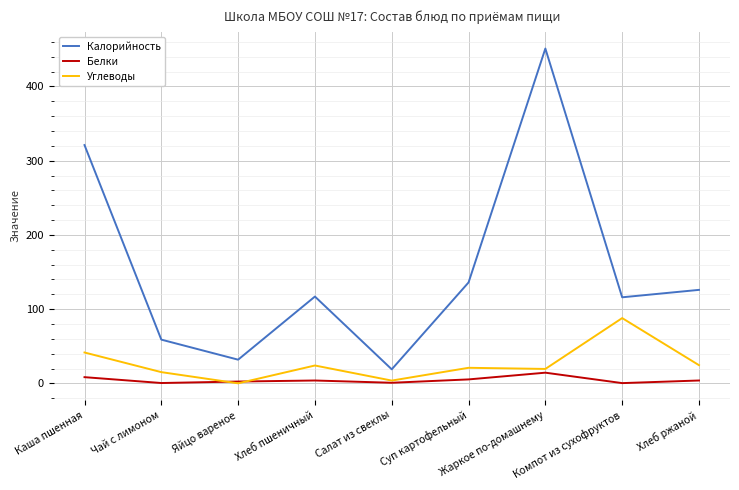

List the series in order of their peak value, highest first.

Калорийность, Углеводы, Белки